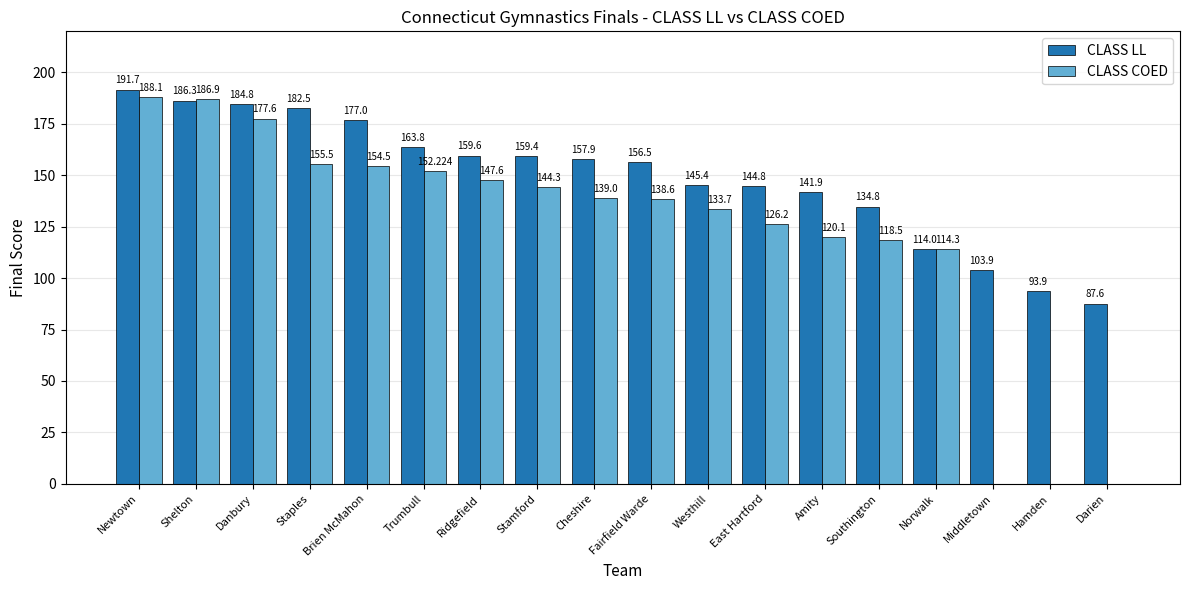

Are the bars grouped side by side (vs. stacked)?

Yes